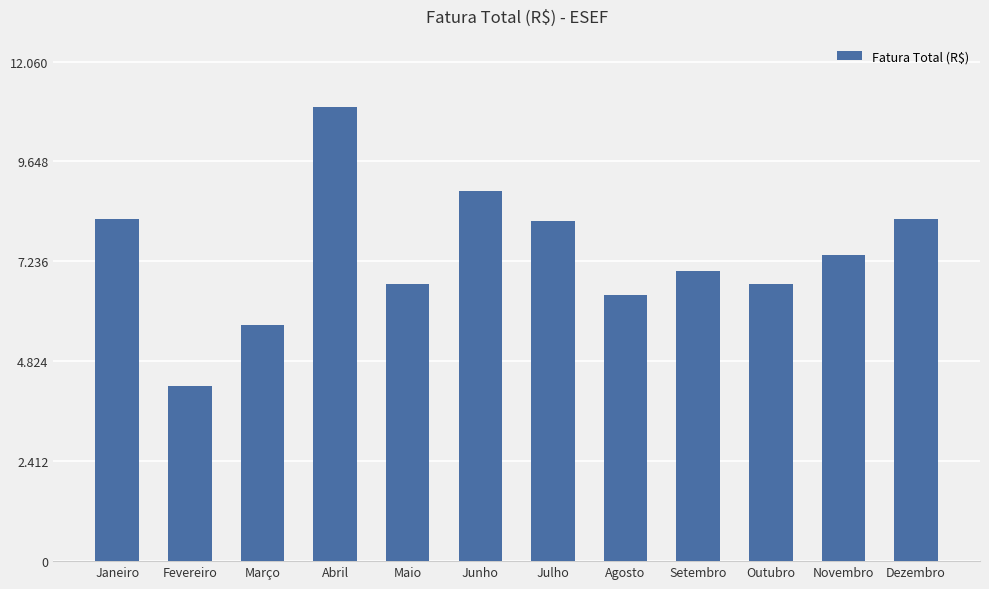

Does the chart contain any negative values?

No